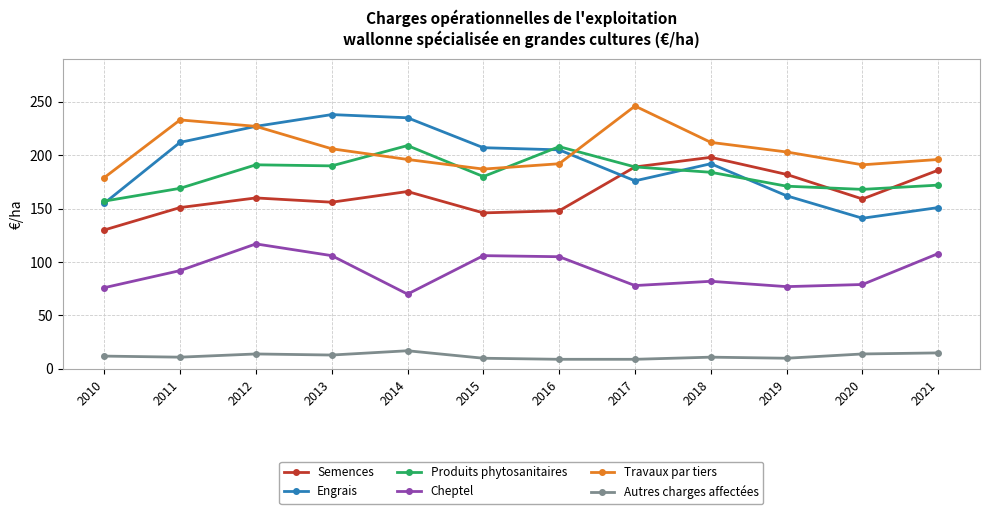

True or false: Engrais has more than 0 interior local peaks.

True